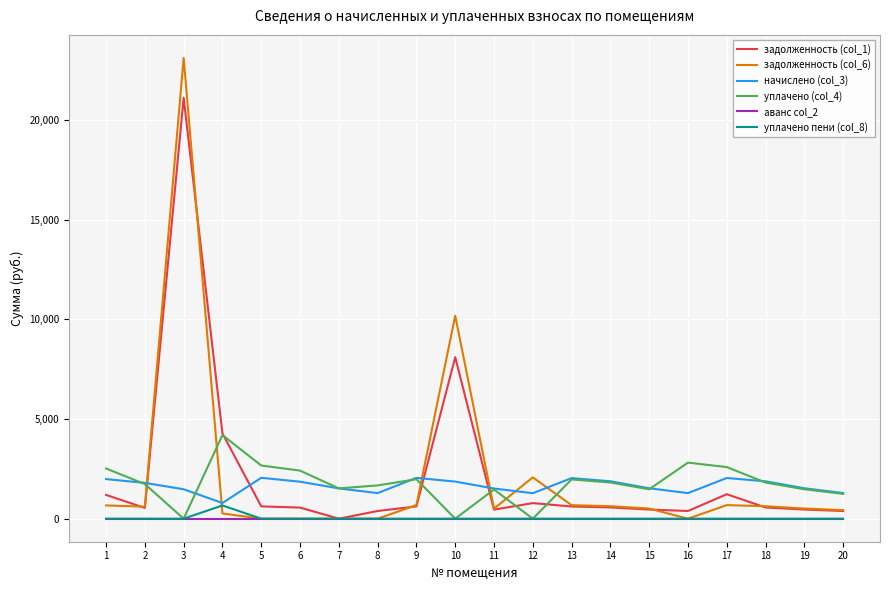

How many lines are shown in the chart?

6